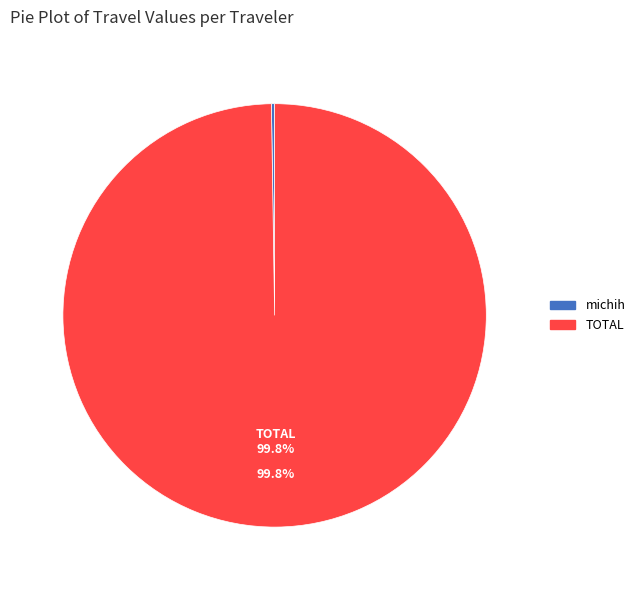

What percentage is the TOTAL slice, to the nearest percent?

100%